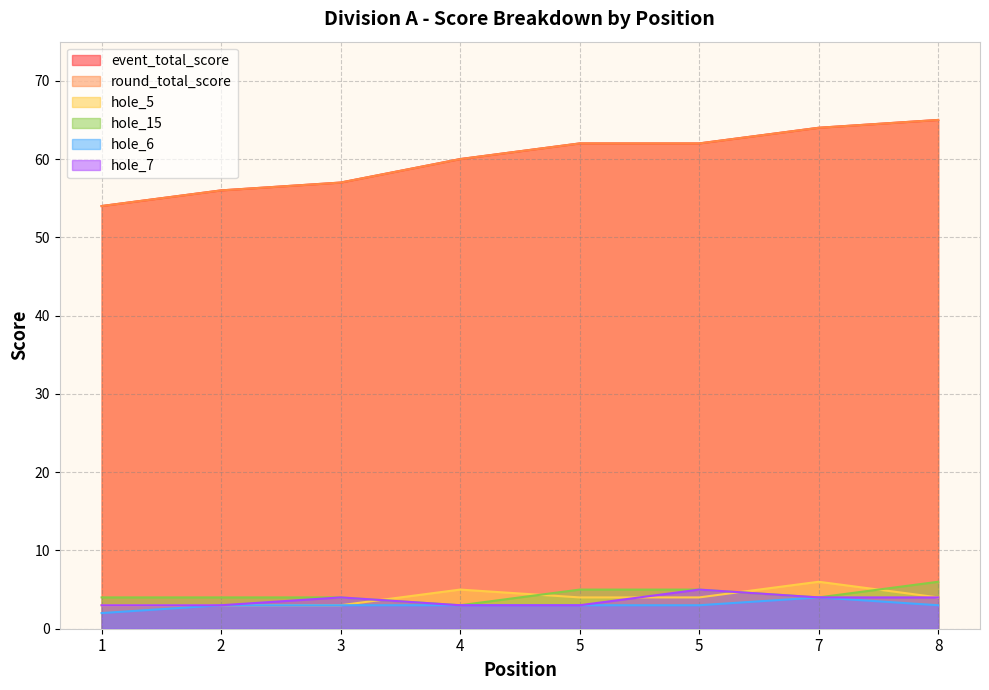

List the series in order of their peak value, highest first.

event_total_score, round_total_score, hole_5, hole_15, hole_7, hole_6